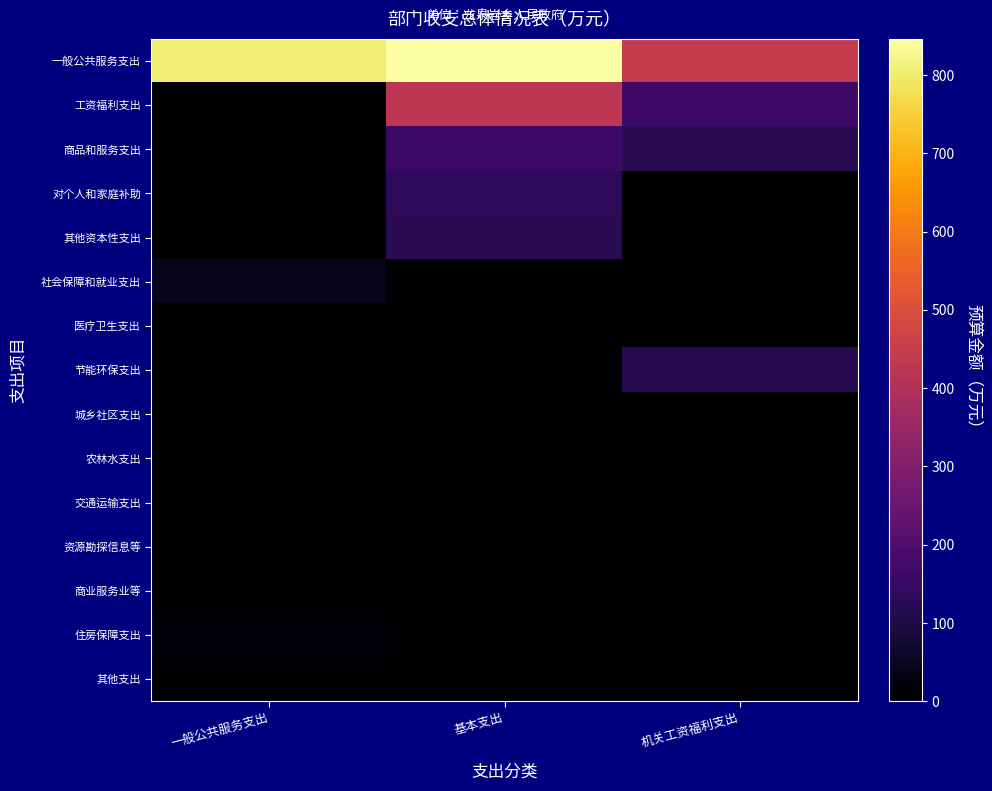

Which series has the widest spread of values?

工资福利支出